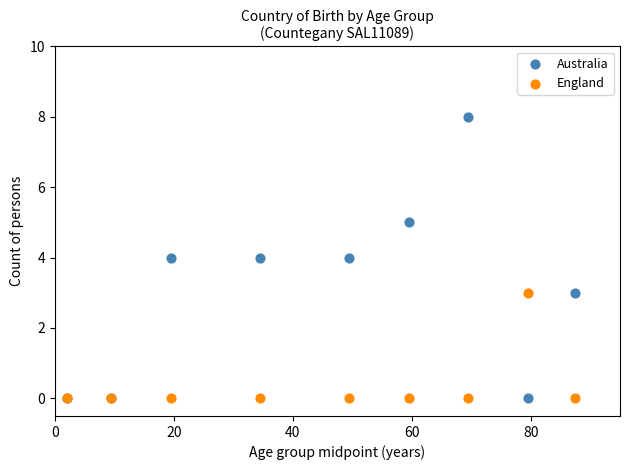

Which series has the widest spread of Y values?

Australia